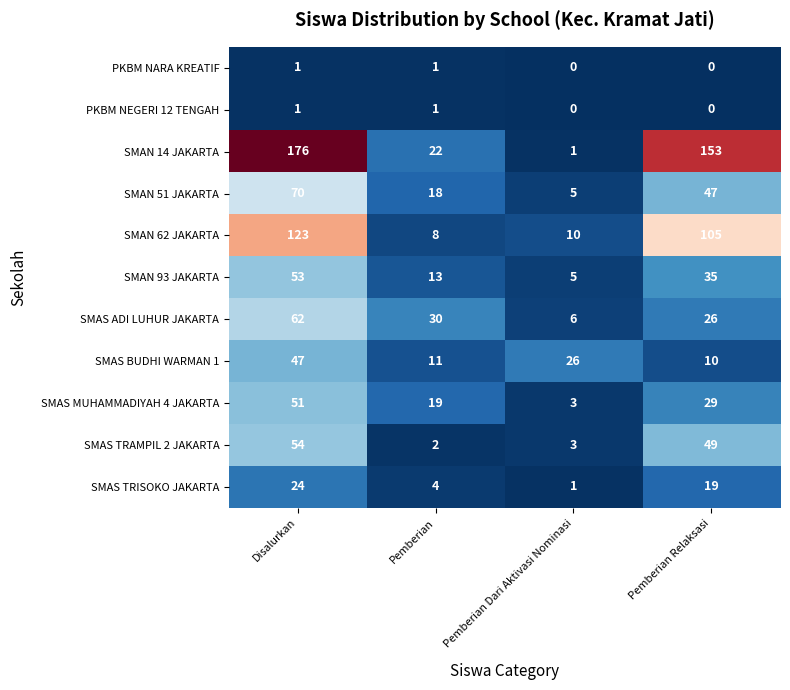

What is the sum of the SMAN 14 JAKARTA values at Pemberian and Pemberian Relaksasi?

175